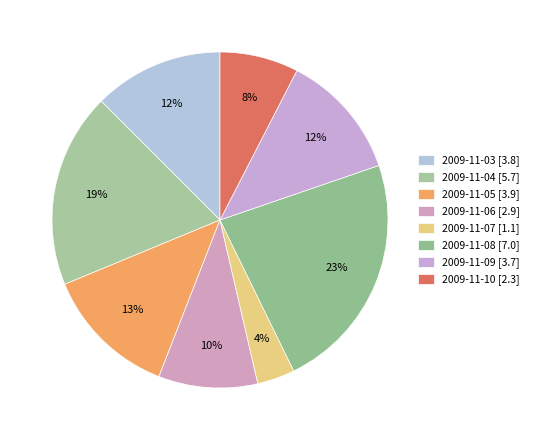

What is the largest slice in the pie chart?

2009-11-08